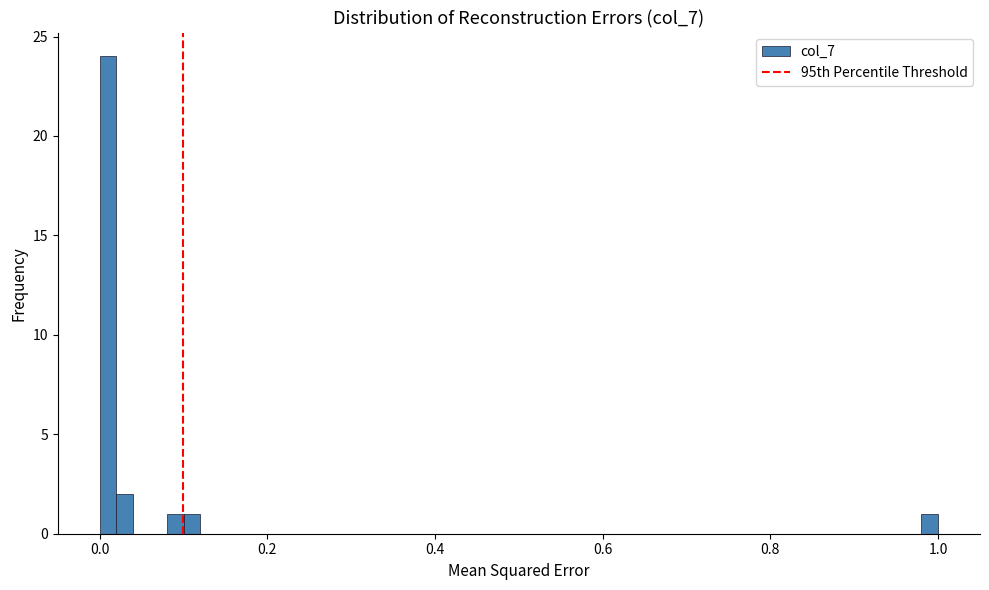

Around what value on the x-axis is the tallest bar? Give the approximate position of its centre, as read against the axis.

0.02